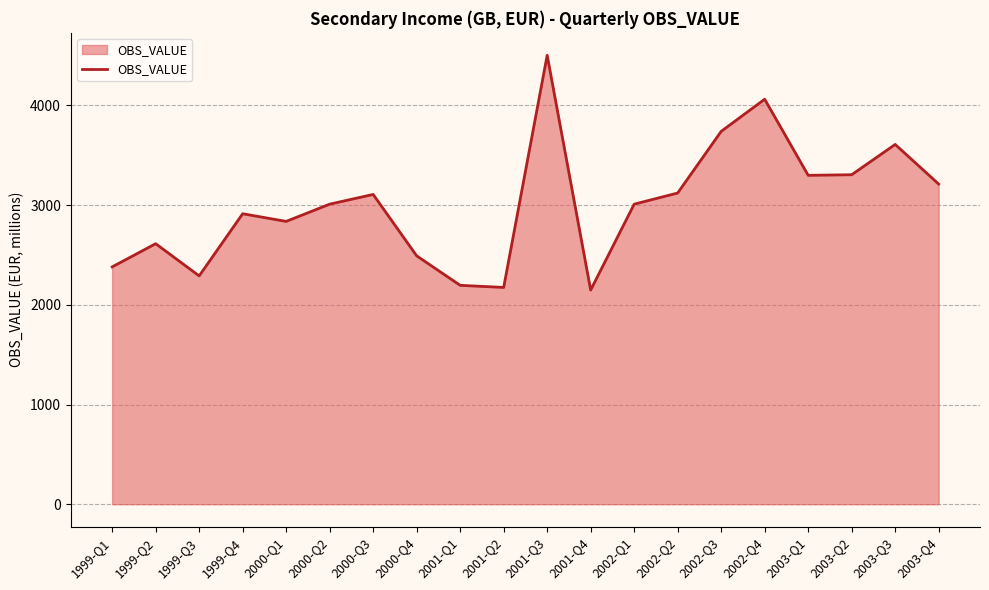

Where is the first local minimum?

1999-Q3